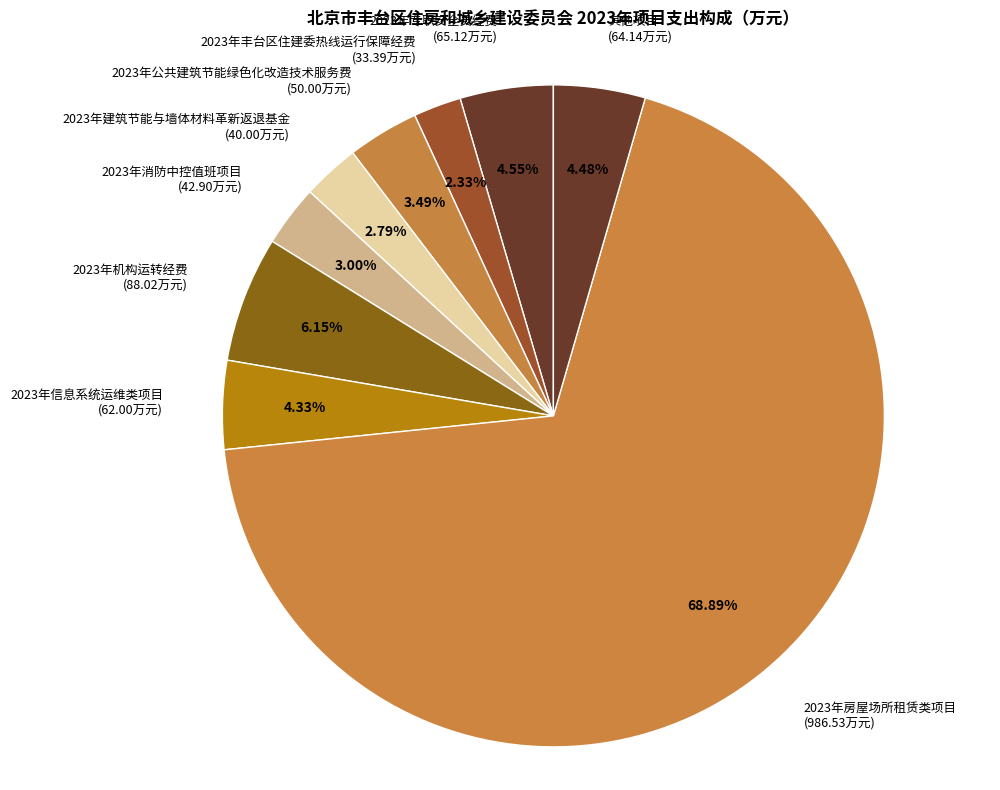

To the nearest percent, what percentage of the pie is 2023年专职安全员经费?

5%